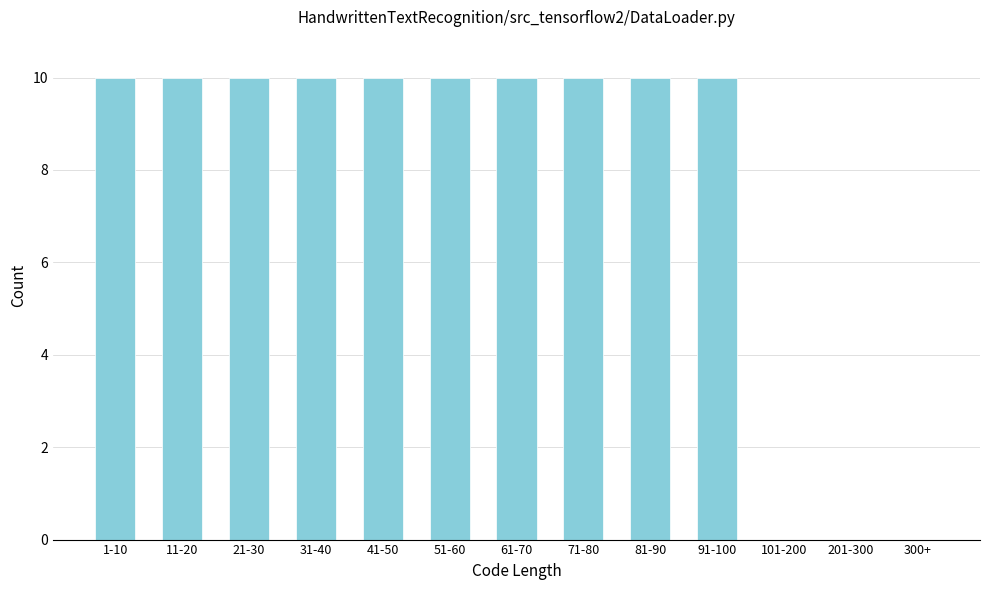

Reading right to left, what are all the values shown in this chart?

300+=0	201-300=0	101-200=0	91-100=10	81-90=10	71-80=10	61-70=10	51-60=10	41-50=10	31-40=10	21-30=10	11-20=10	1-10=10